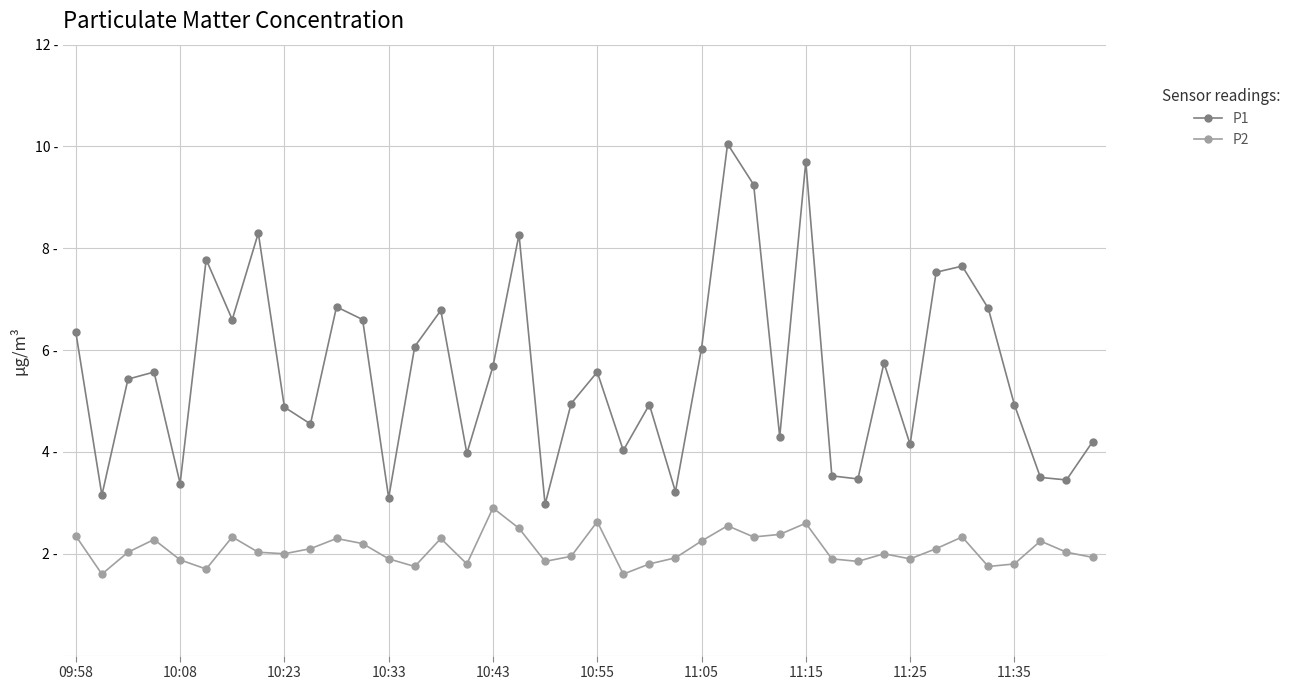

What are all the series names shown in the legend?

P1, P2